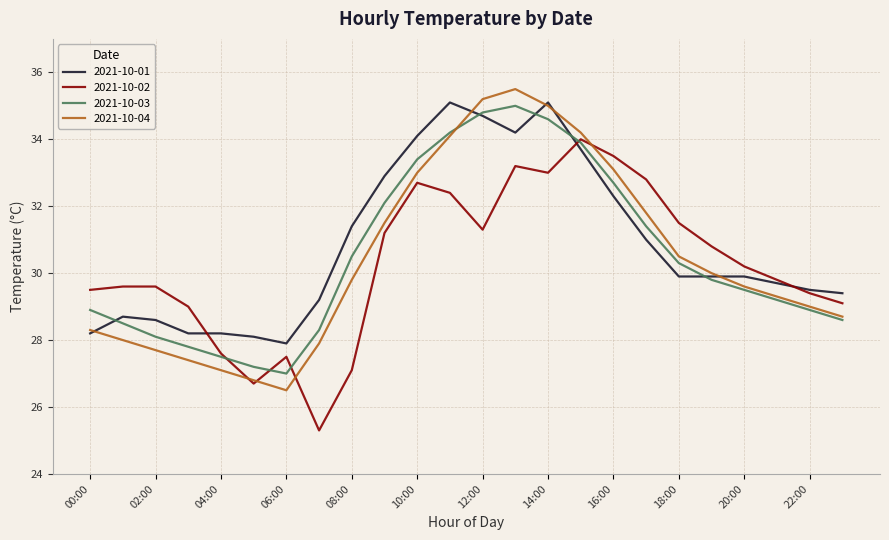

What is the maximum value for 2021-10-02?

34.0